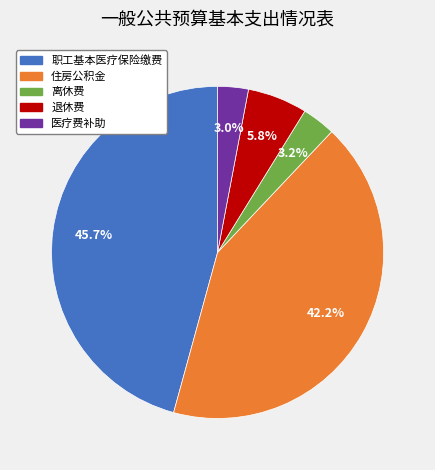

How many segments does this pie chart have?

5